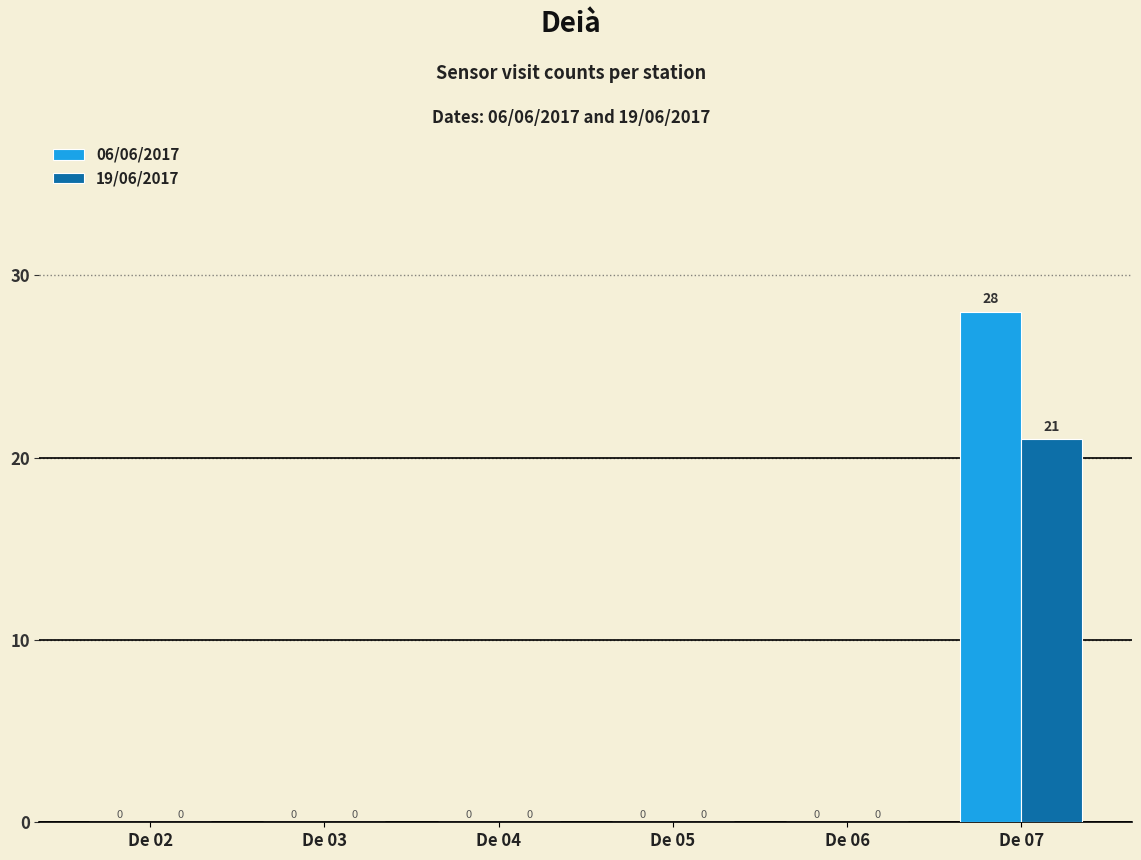

Reading left to right, extract all data points from this chart.

06/06/2017: 0	0	0	0	0	28
19/06/2017: 0	0	0	0	0	21